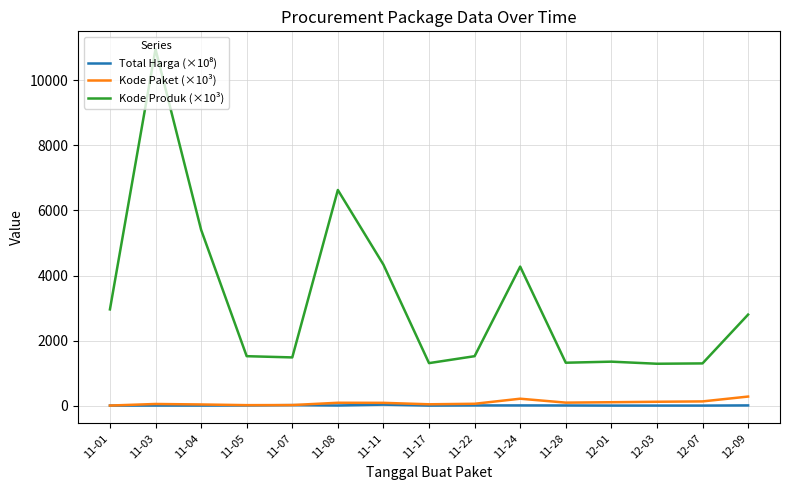

Is the value of Kode Produk (×10³) at 11-24 greater than the value of Kode Paket (×10³) at 12-03?

Yes